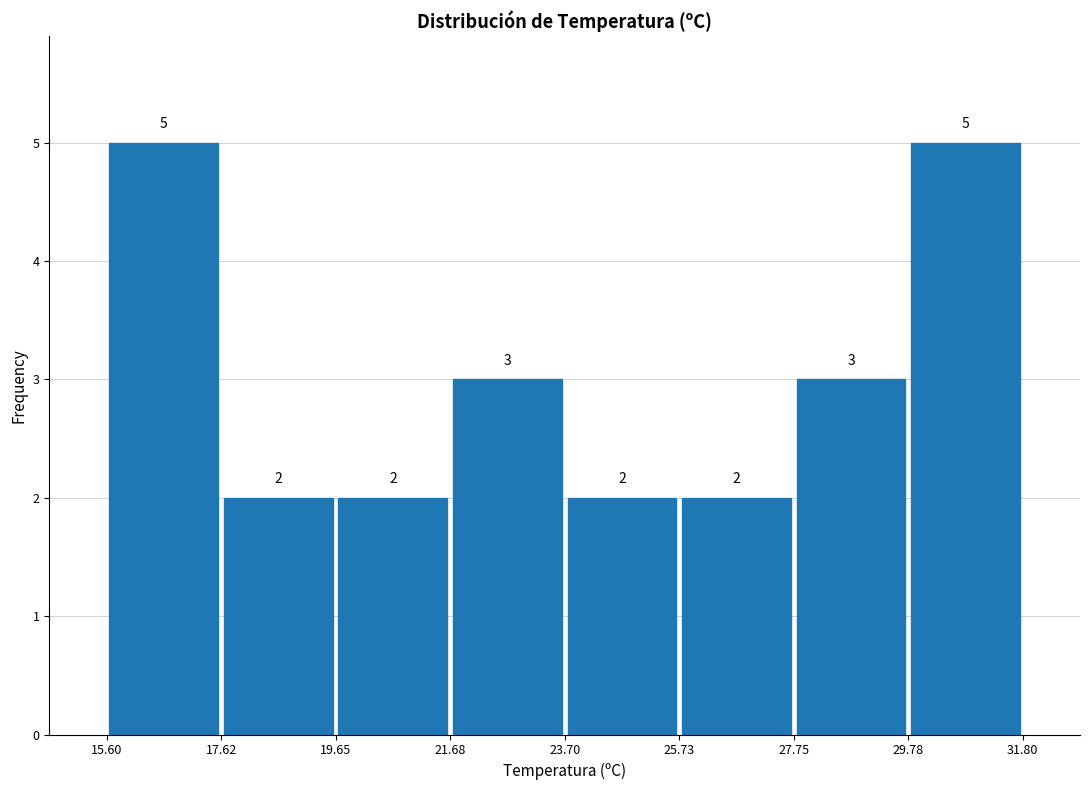

How tall is the bar that spans 19.65 to 21.68 on the x-axis?

2